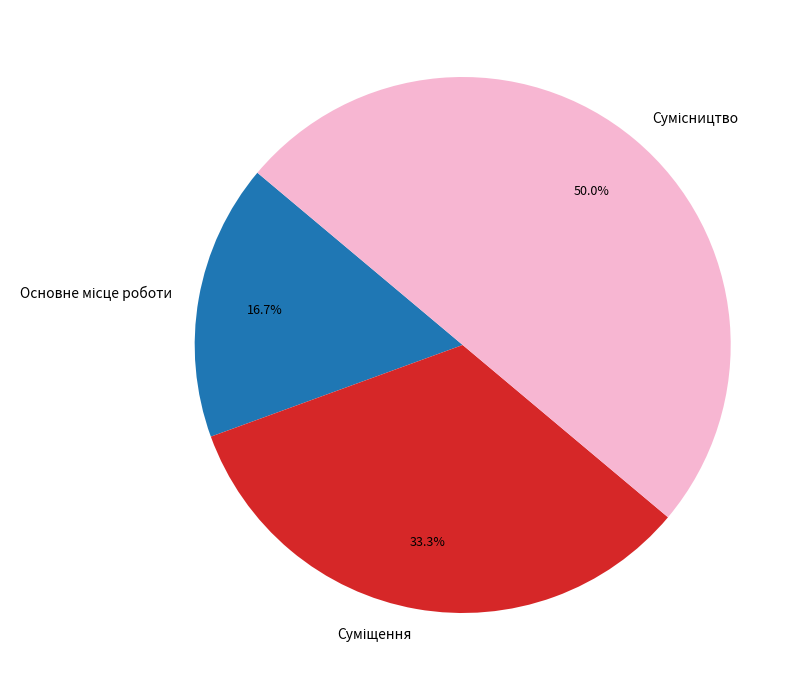

To the nearest percent, what is the average slice percentage?

33%